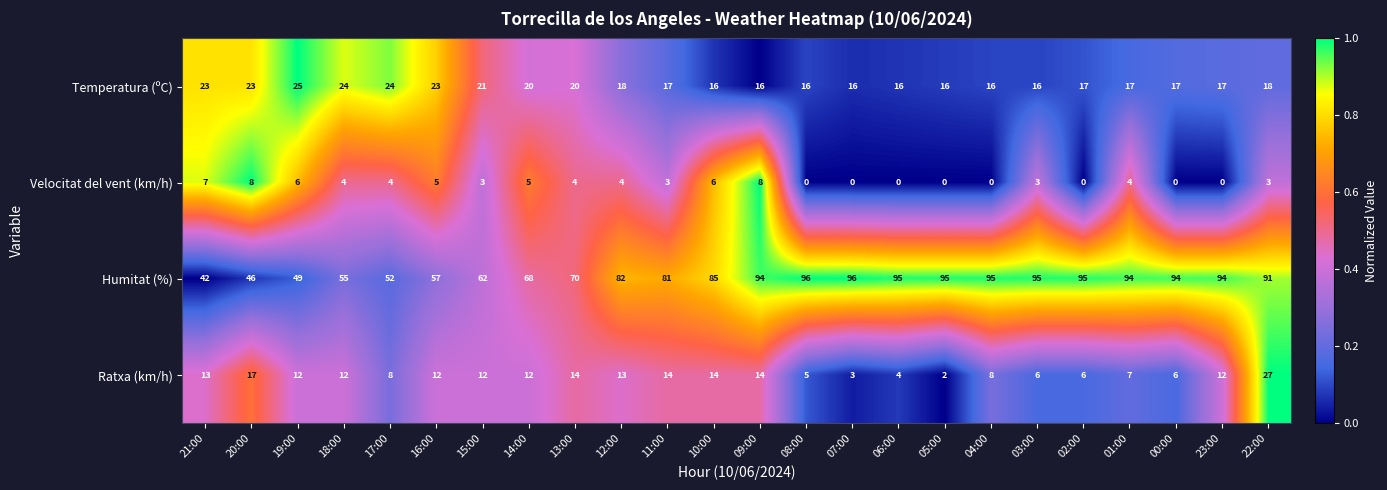

What is the spread (max minus min) of values at 03:00?

92